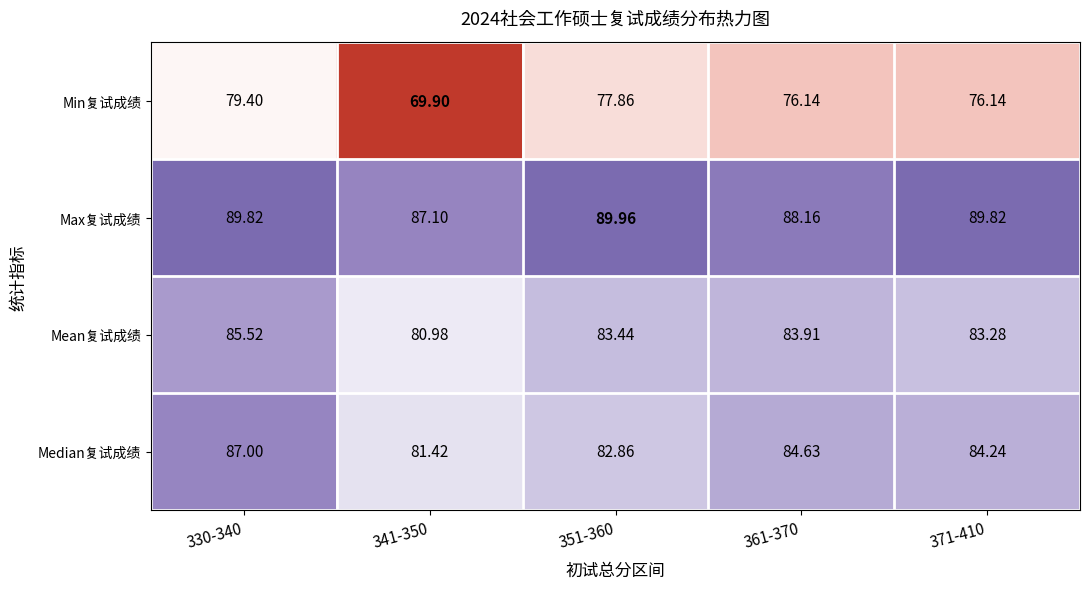

Which category has the lowest value across all series?

341-350